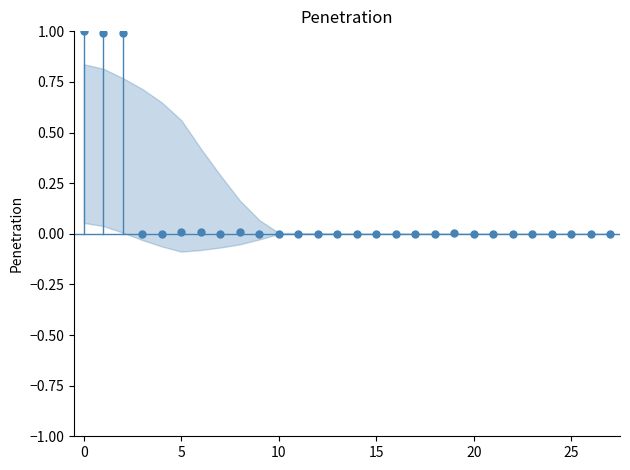

What is the range of Y values (max minus min)?

1.0